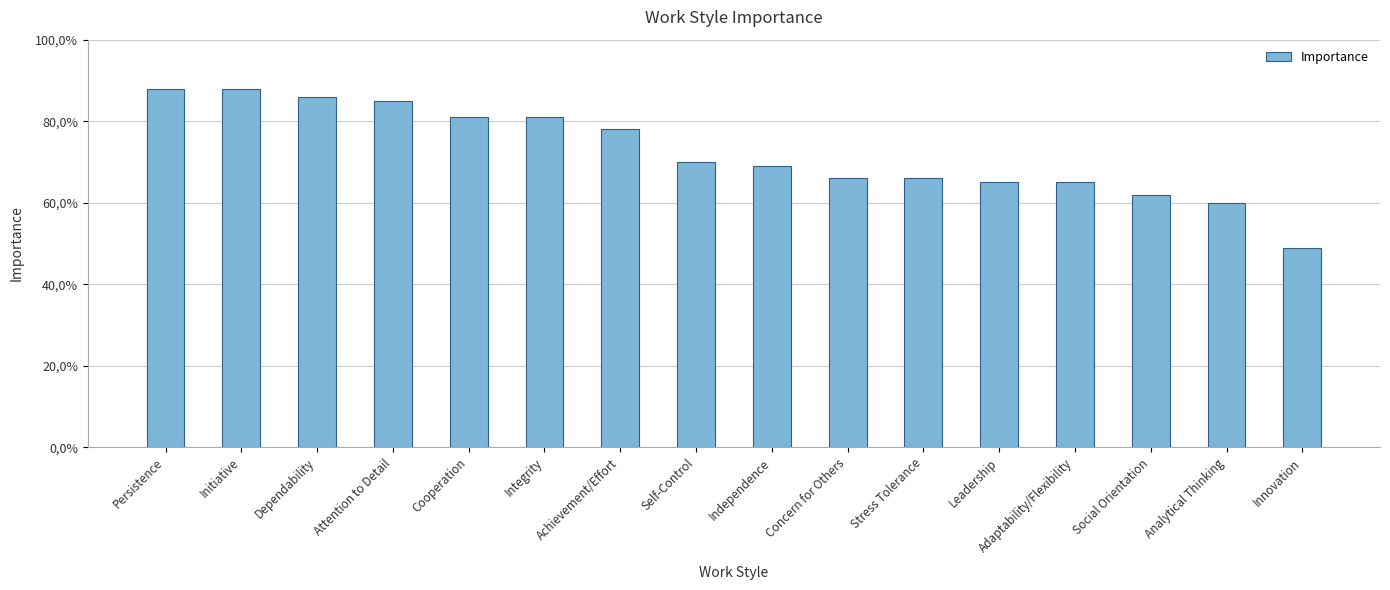

Are the bars horizontal?

No